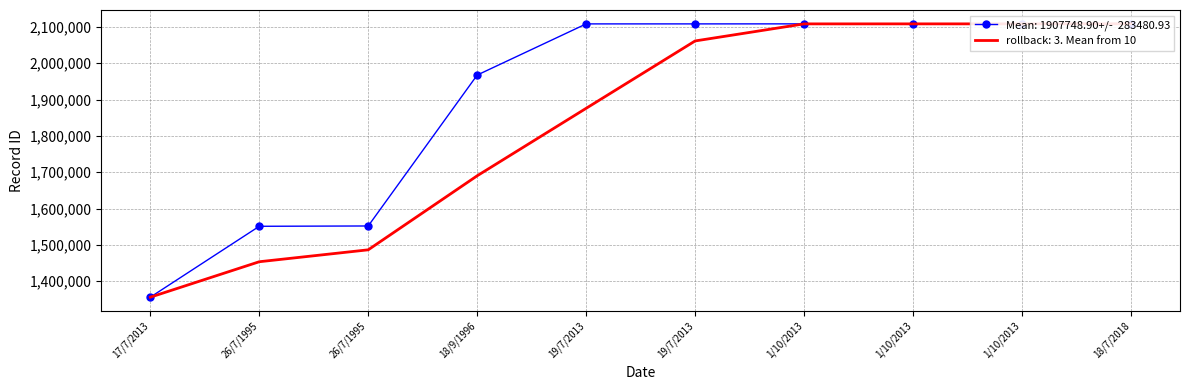

Count the number of values greater than 2108355.

4